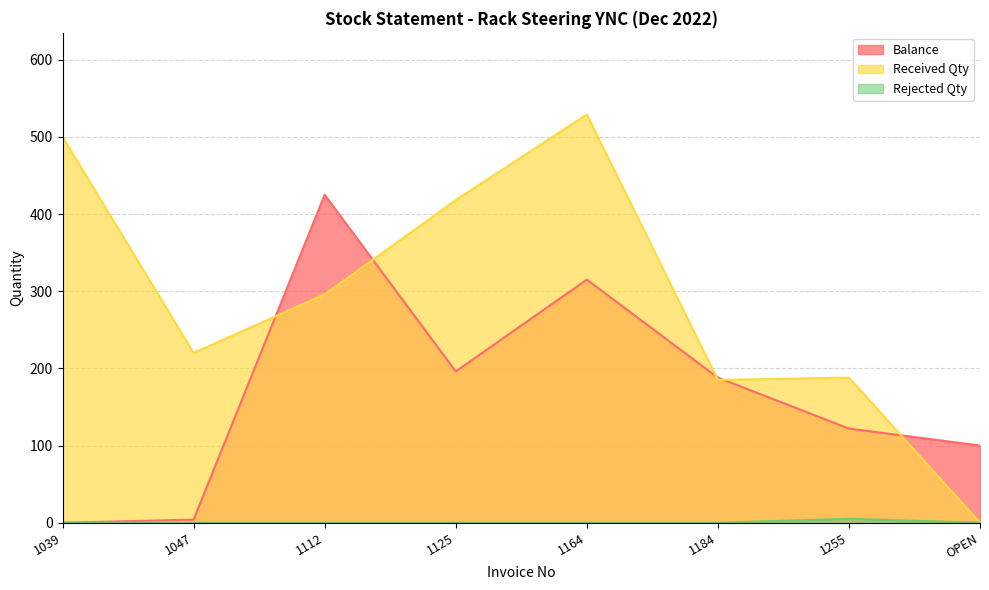

Which series has the widest spread of values?

Received Qty